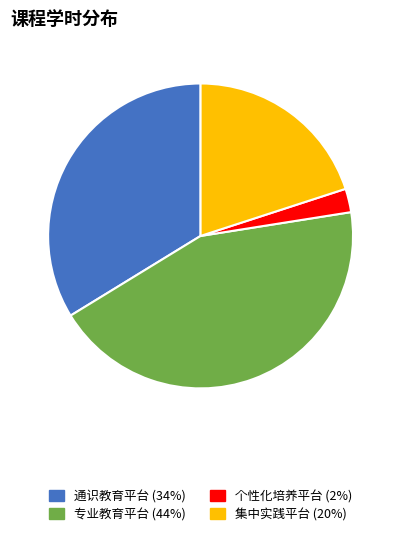

Do 个性化培养平台 and 专业教育平台 together represent more than half of the pie?

No